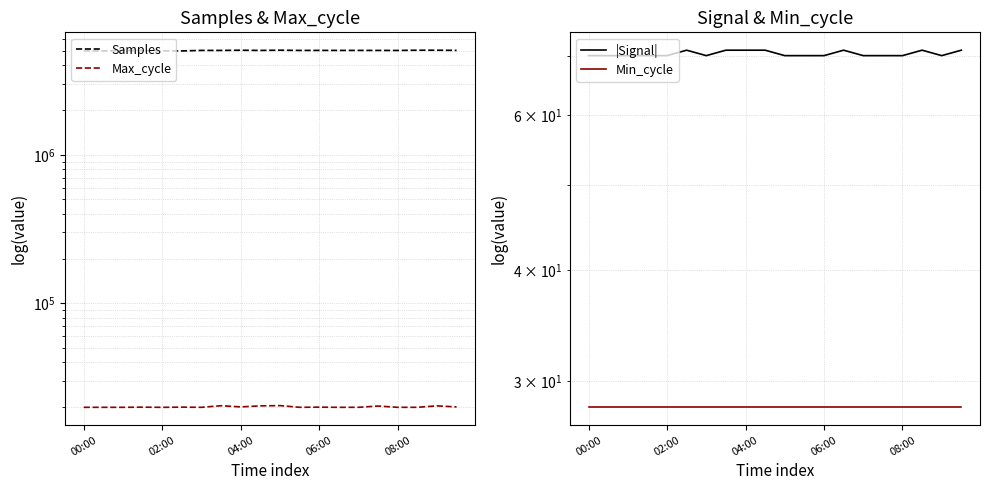

The Samples series shows 2010173 at 7. True or false?

False